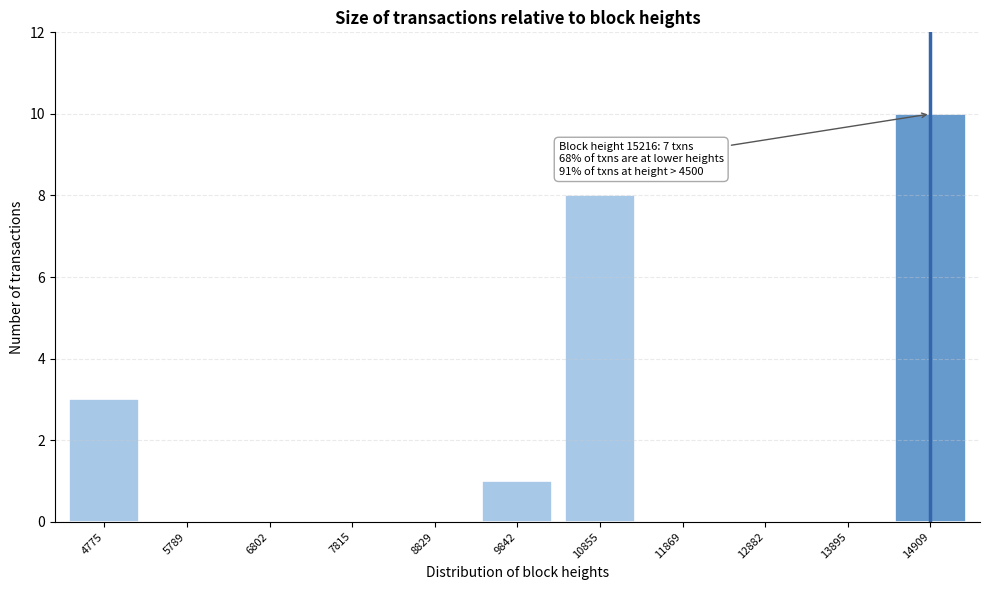

Reading right to left, transcribe all the data shown in this chart.

14909=10	13895=0	12882=0	11869=0	10855=8	9842=1	8829=0	7815=0	6802=0	5789=0	4775=3